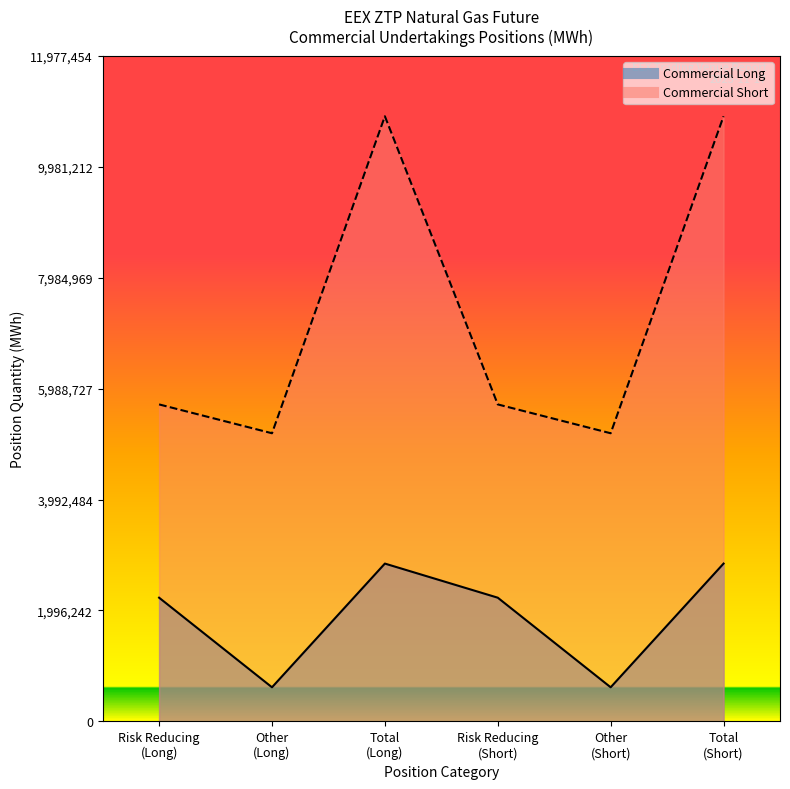

What is the difference between the maximum and second lowest values in the Commercial Long series?

2225985